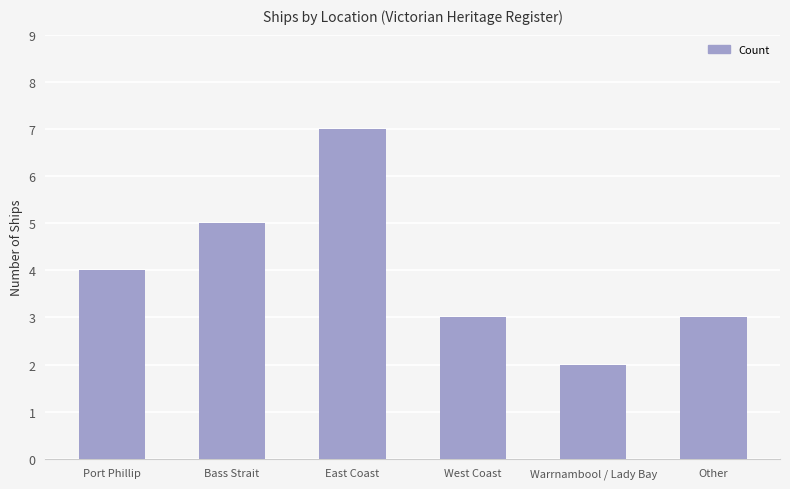

Approximately how many times larger is the value at West Coast compared to Bass Strait?

0.6